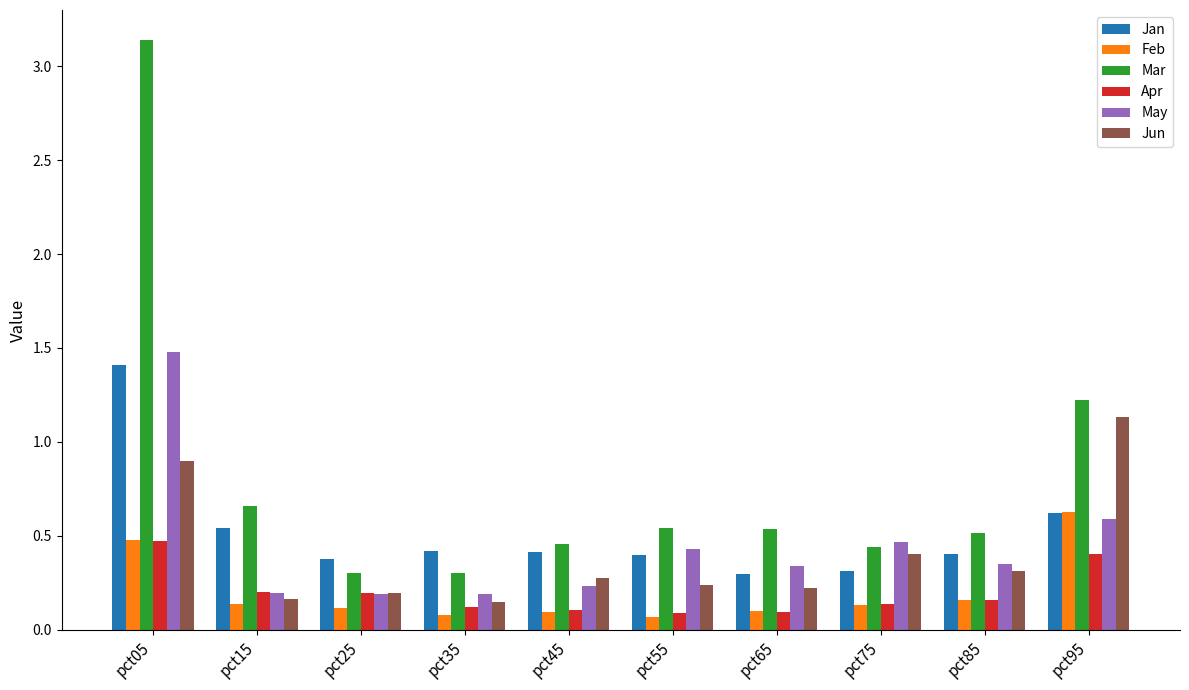

Which category has the highest value in the May series?

pct05